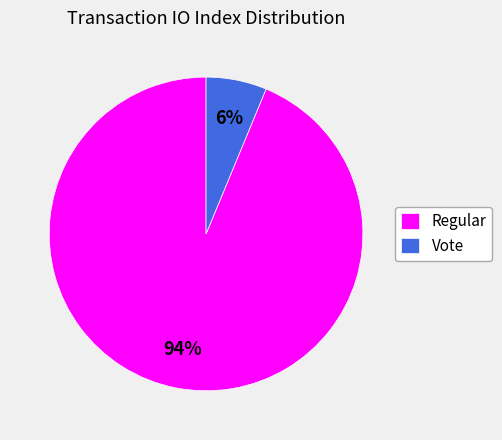

To the nearest percent, what is the average slice percentage?

50%